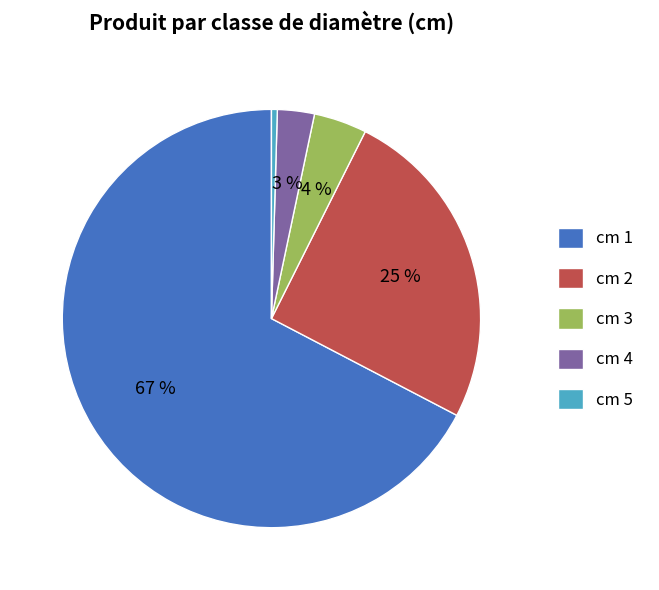

What is the majority slice?

cm 1